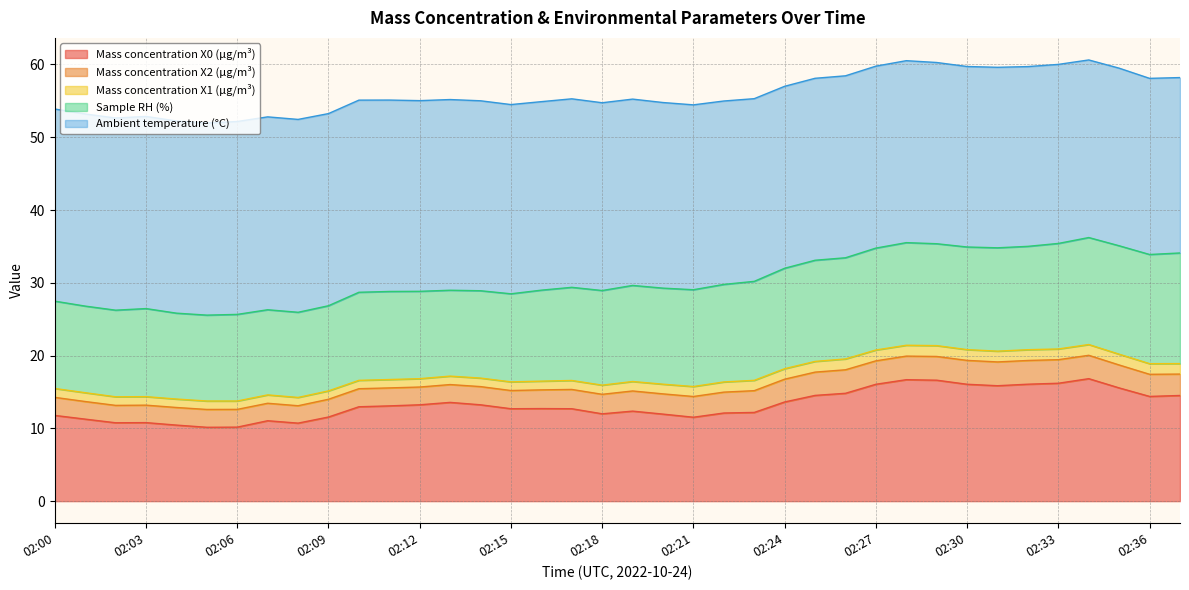

What is the greatest value displayed?

26.5